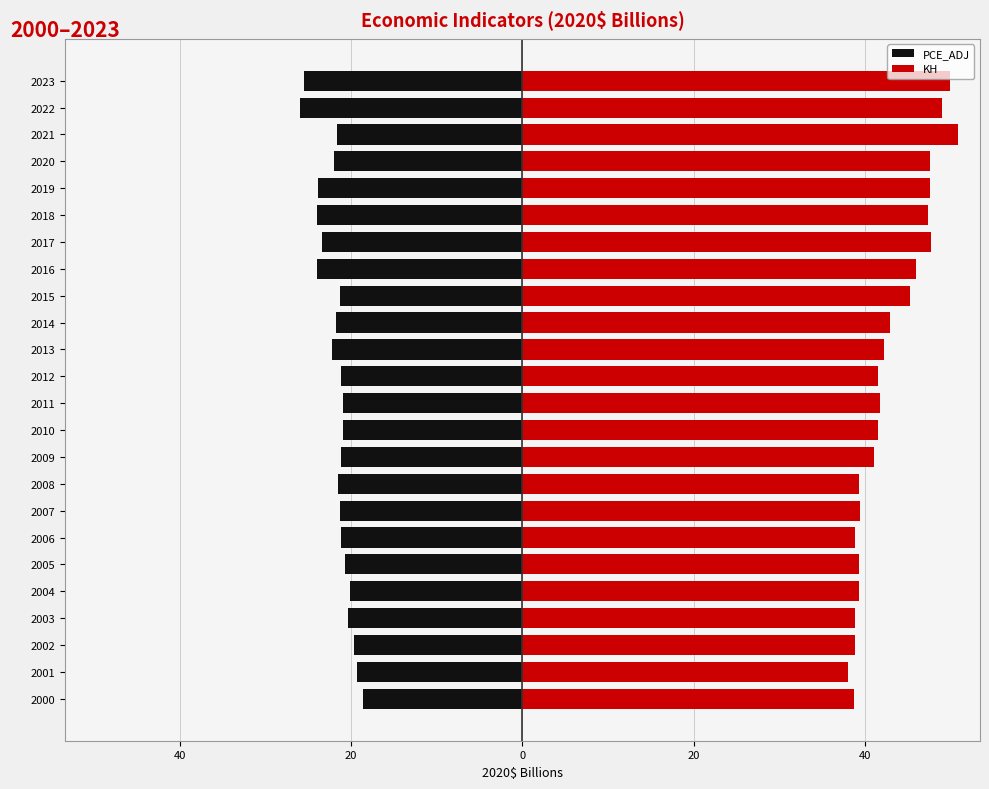

How many bars are there in total?

48